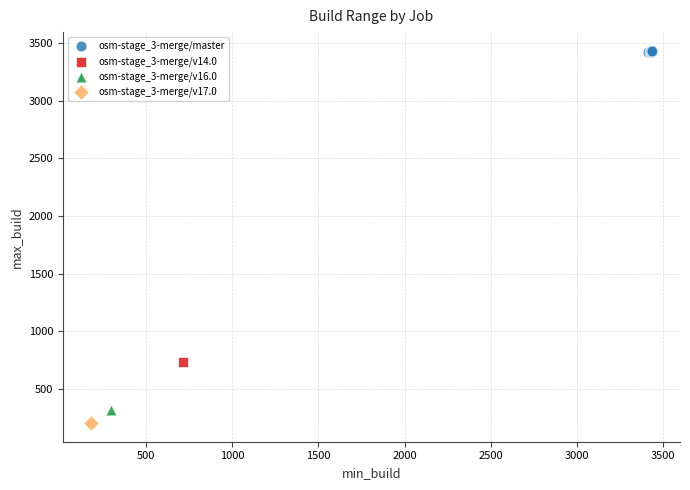

What are all the series names shown in the legend?

osm-stage_3-merge/master, osm-stage_3-merge/v14.0, osm-stage_3-merge/v16.0, osm-stage_3-merge/v17.0